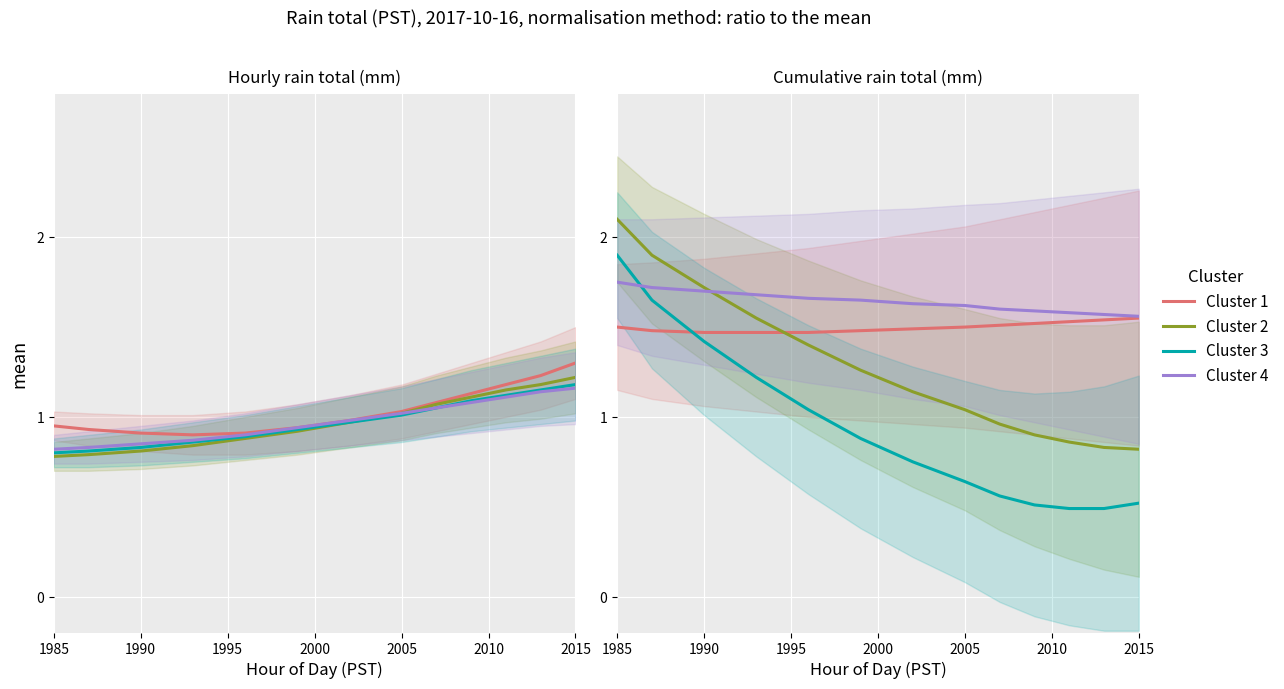

Rank the series at 1990 from lowest to highest value.

Cluster 1, Cluster 3, Cluster 4, Cluster 2